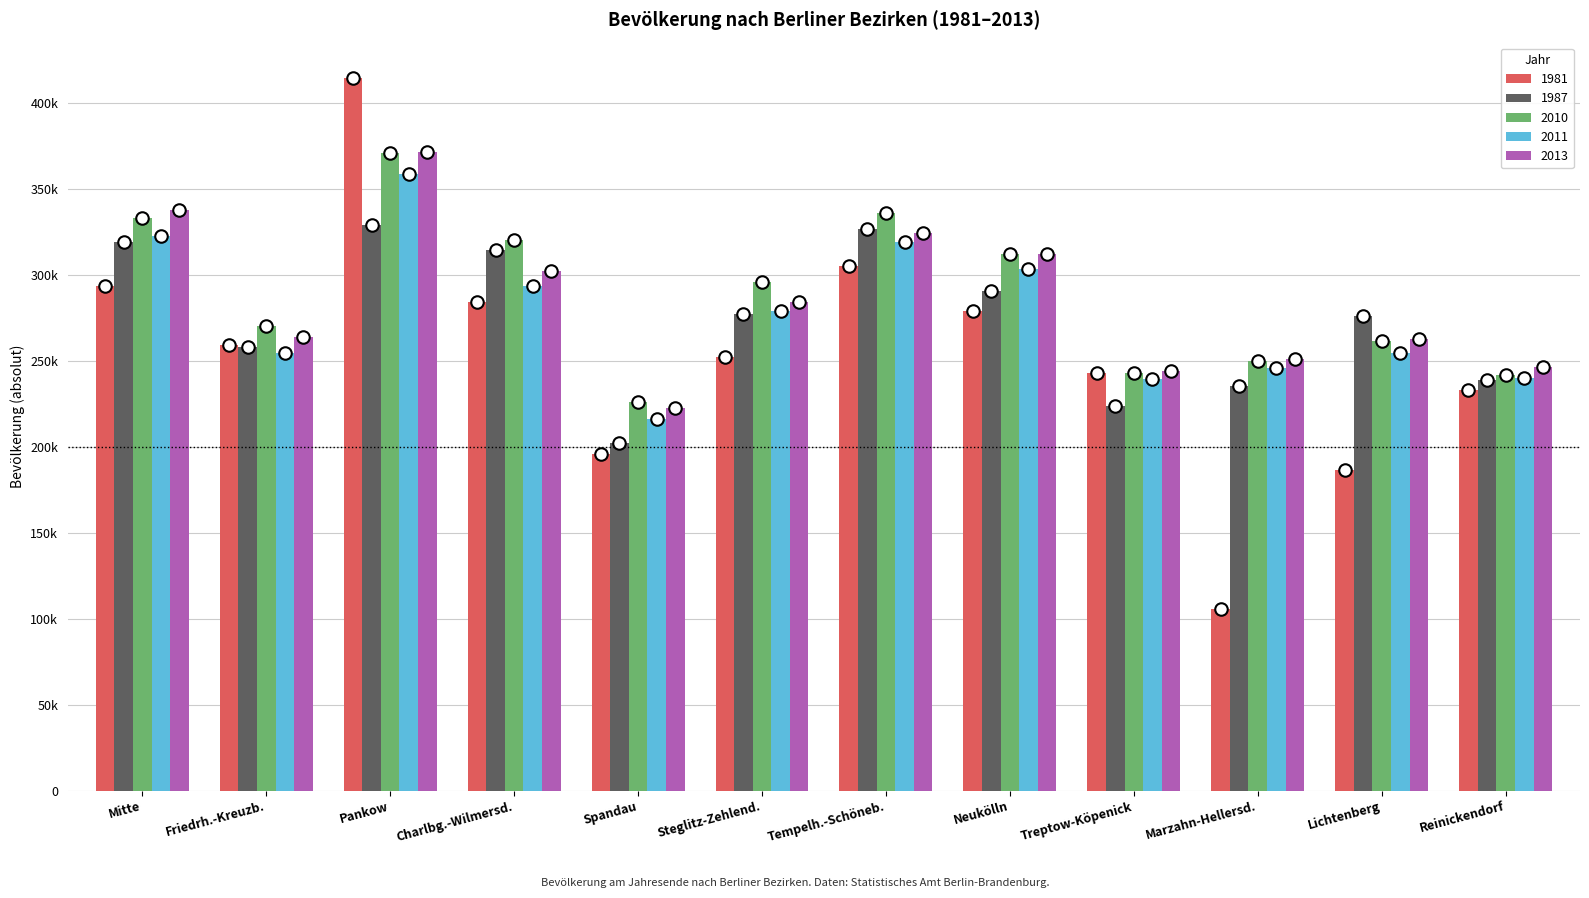

Between Charlbg.-Wilmersd. and Spandau, which series saw the biggest shift?

1987